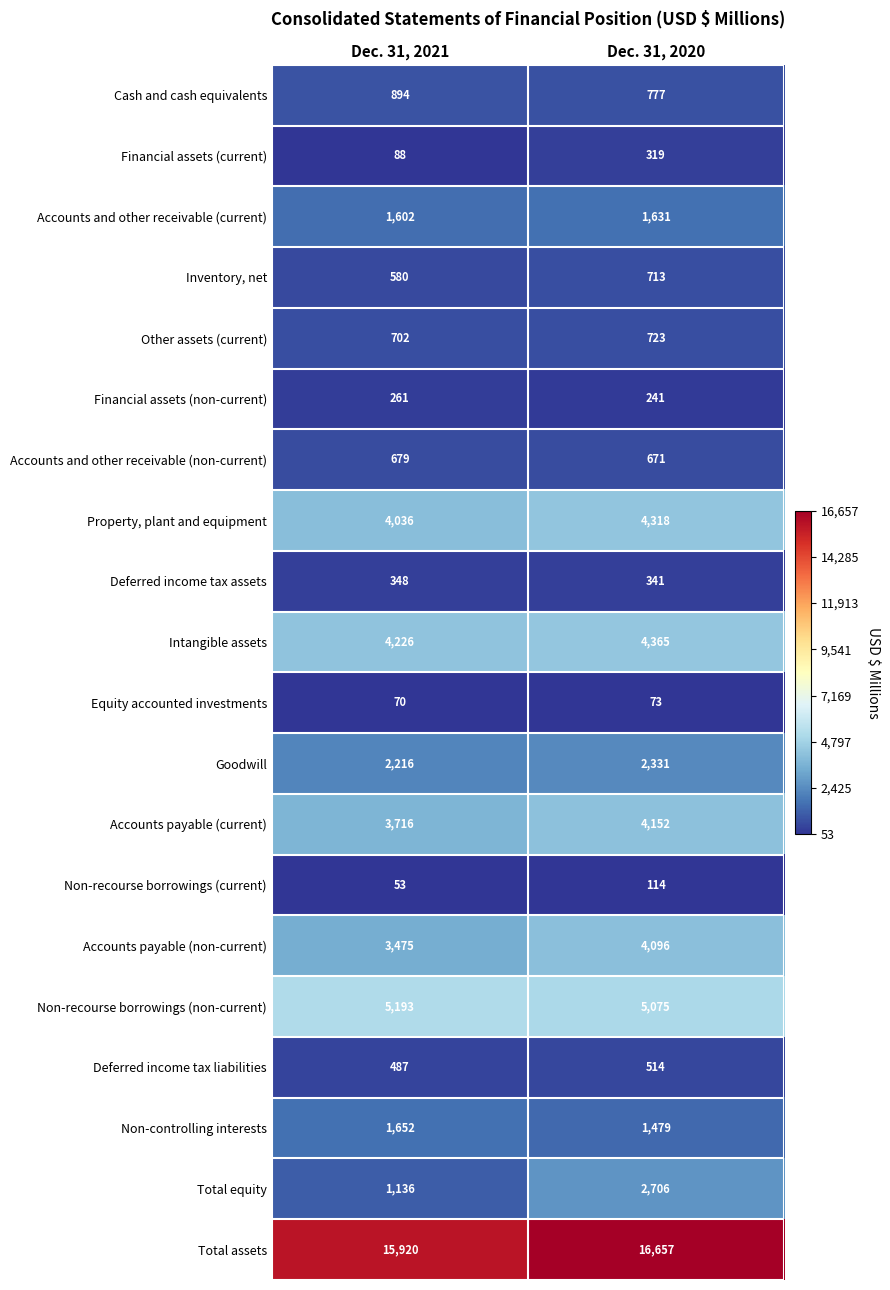

What is the difference between the highest and lowest values at Dec. 31, 2020?

16584